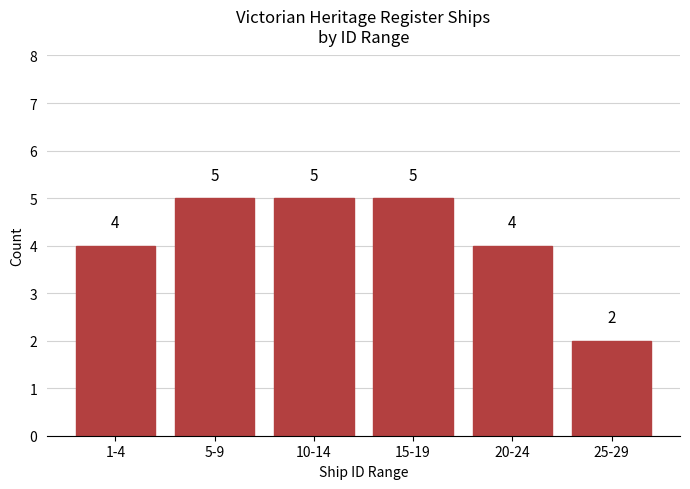

Reading right to left, what are all the values shown in this chart?

25-29=2	20-24=4	15-19=5	10-14=5	5-9=5	1-4=4